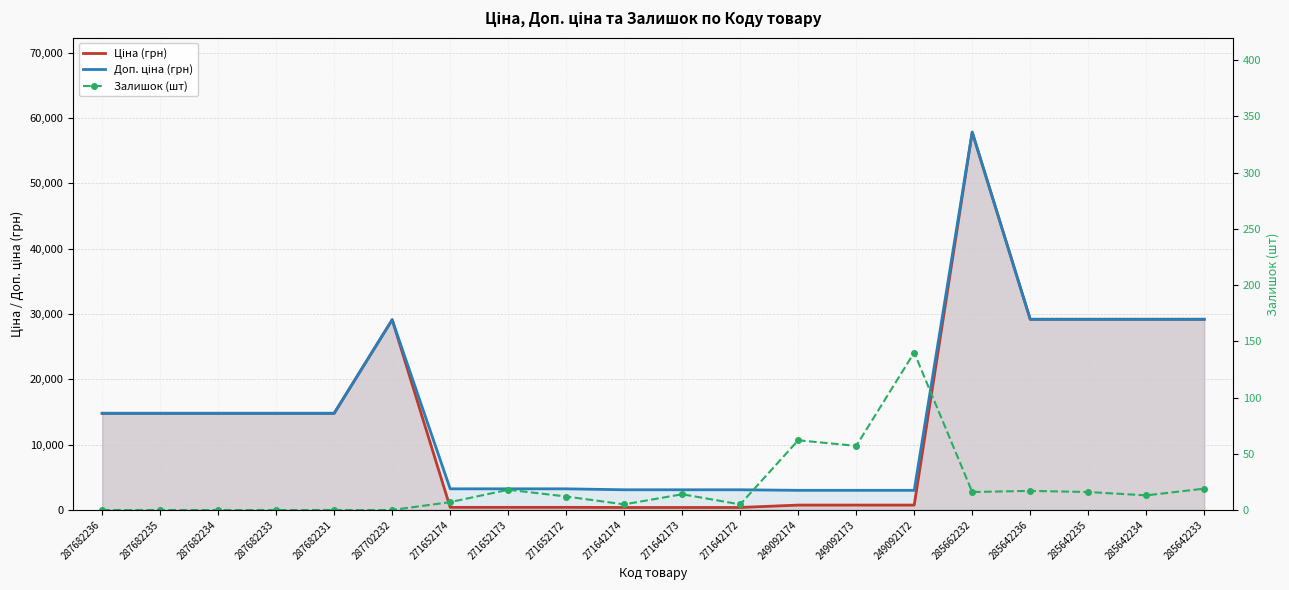

True or false: Ціна (грн) and Доп. ціна (грн) cross at least once.

False